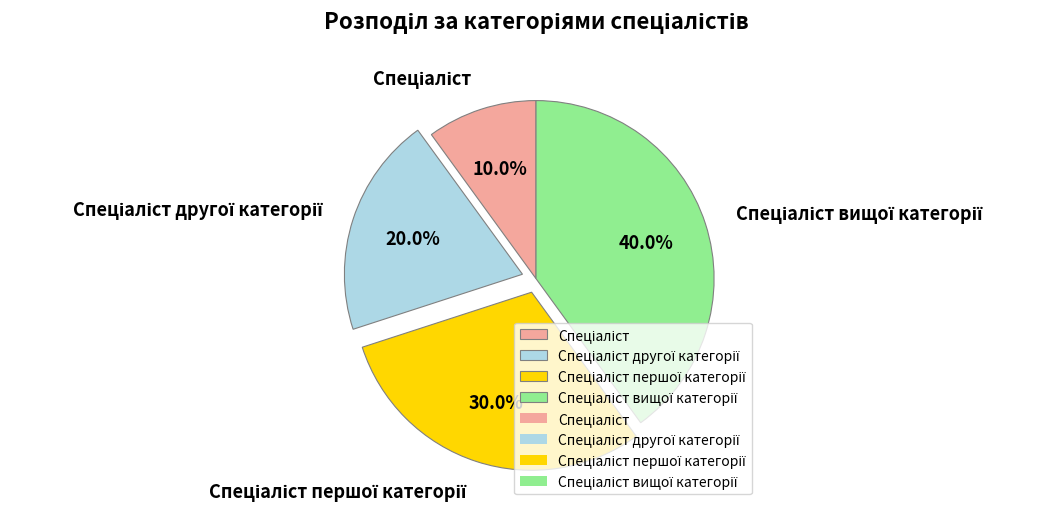

Is there a majority slice in this chart?

No